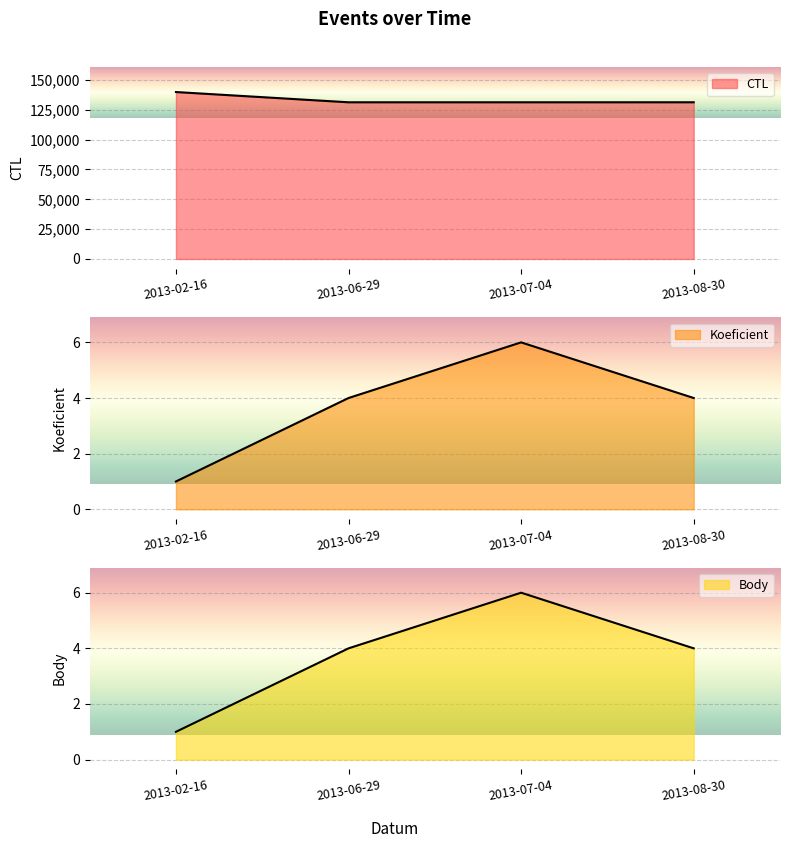

What is the difference between the second highest and minimum values in the Body series?

3